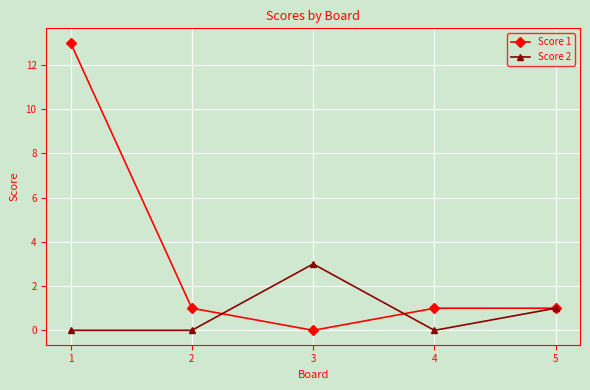

True or false: Score 2 has a value of 0 at 2.

True